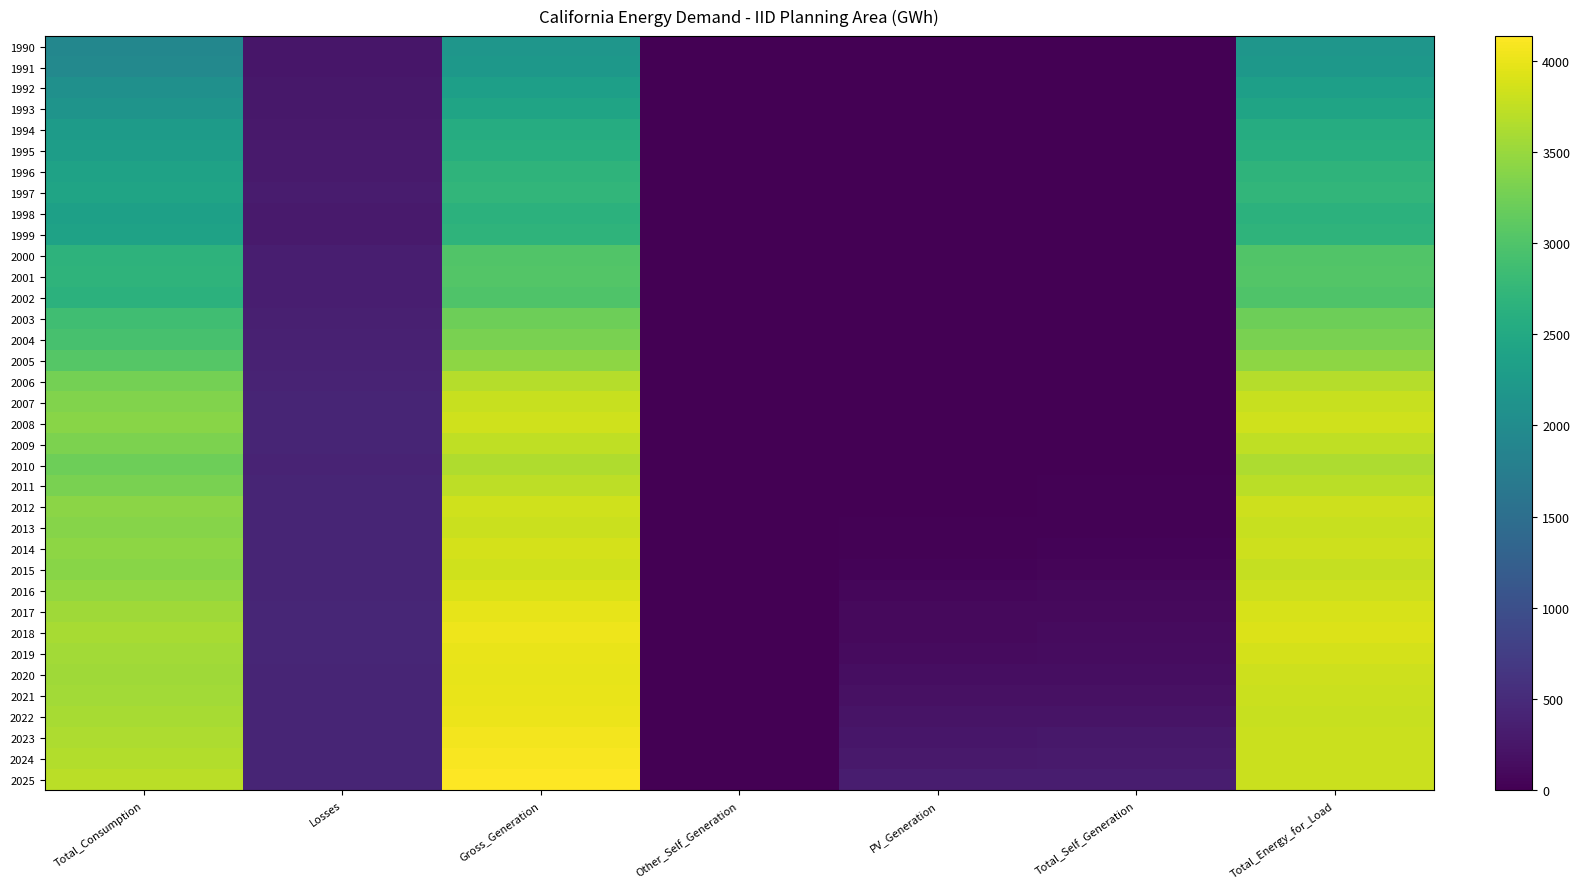

At Total_Energy_for_Load, list the series in order from largest to smallest.

2018, 2017, 2019, 2008, 2014, 2020, 2012, 2016, 2021, 2025, 2023, 2024, 2022, 2007, 2013, 2015, 2009, 2011, 2006, 2010, 2005, 2004, 2003, 2001, 2000, 2002, 1997, 1999, 1996, 1998, 1995, 1994, 1993, 1992, 1991, 1990